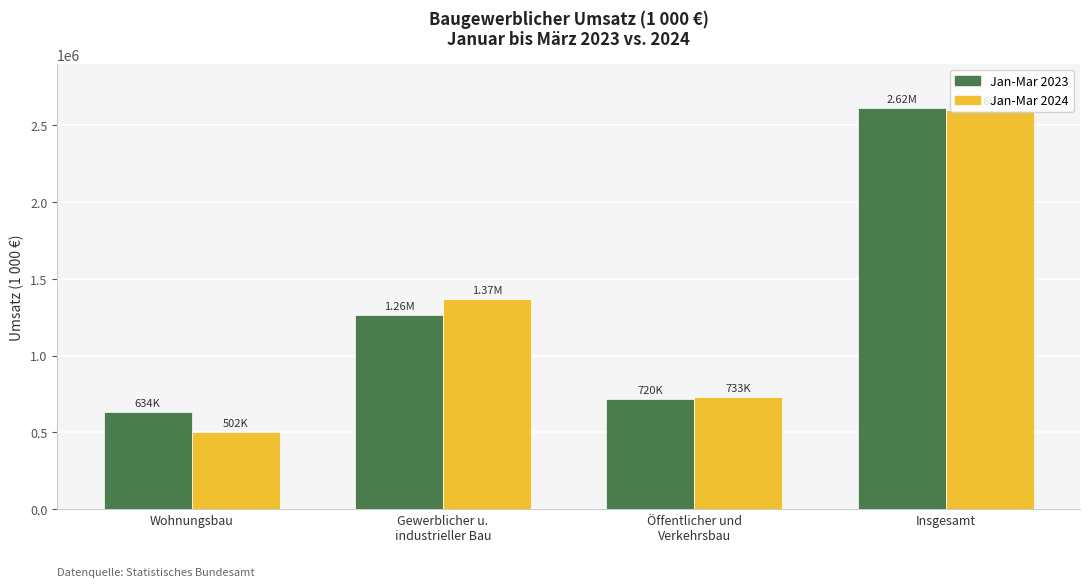

At which category does the chart reach its peak across all series?

Insgesamt